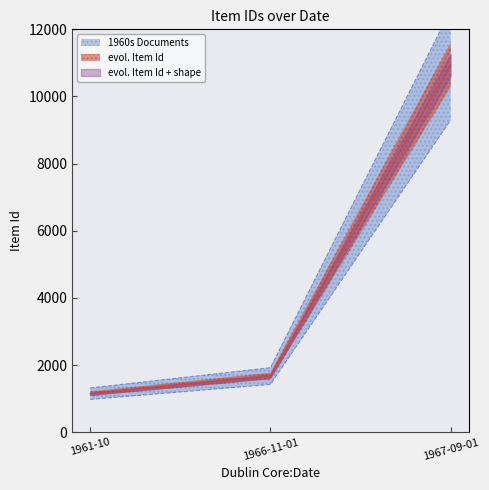

What is the change in value from 1961-10 to 1967-09-01?

+9792